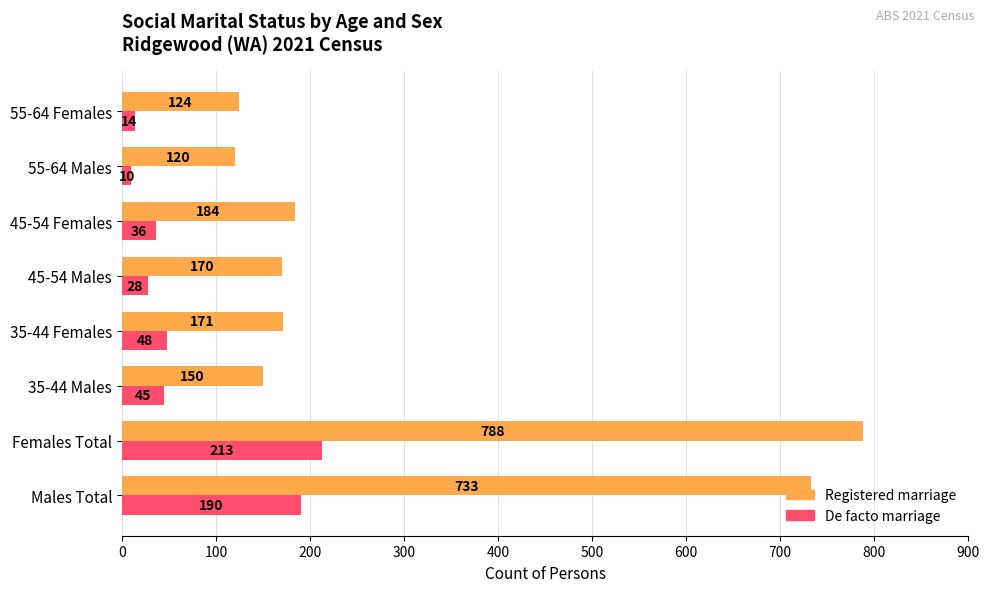

What is the difference between the highest and lowest values at 35-44 Males?

105